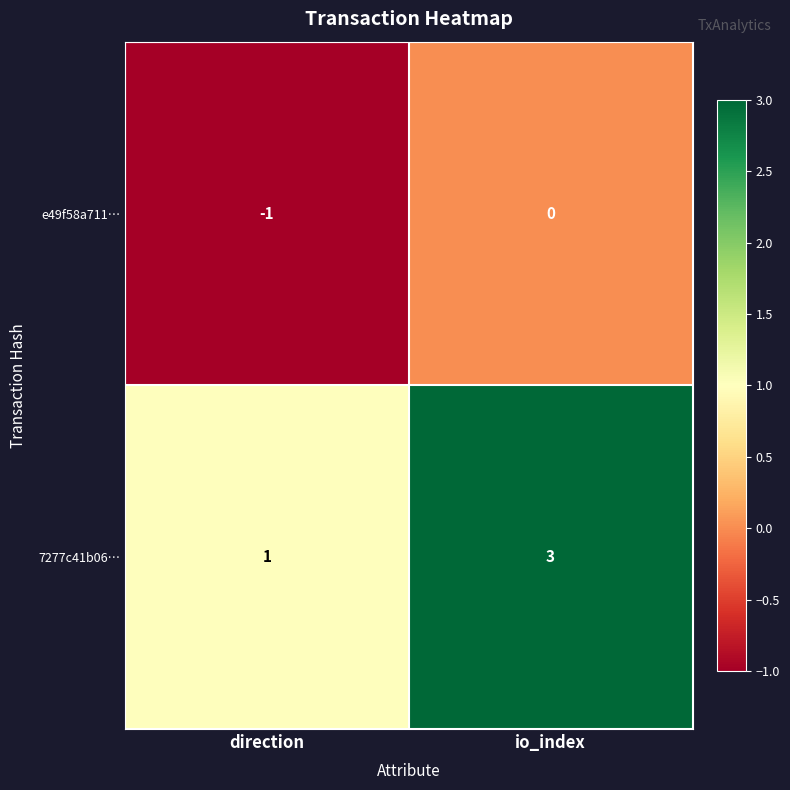

At which category does the chart reach its peak across all series?

io_index